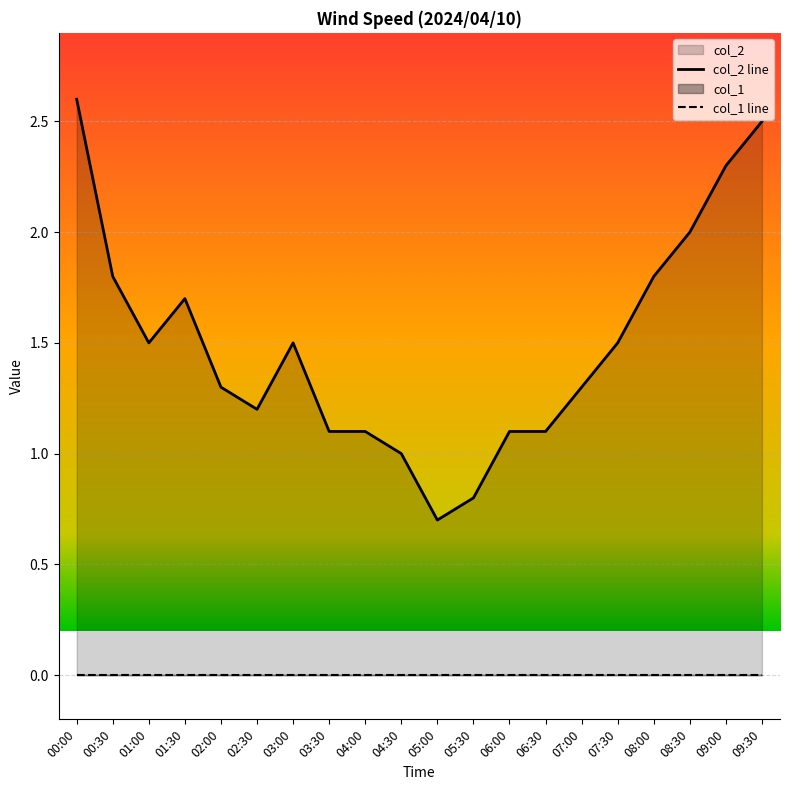

Reading left to right, what are all the values shown in this chart?

00:00=2.6	00:30=1.8	01:00=1.5	01:30=1.7	02:00=1.3	02:30=1.2	03:00=1.5	03:30=1.1	04:00=1.1	04:30=1.0	05:00=0.7	05:30=0.8	06:00=1.1	06:30=1.1	07:00=1.3	07:30=1.5	08:00=1.8	08:30=2.0	09:00=2.3	09:30=2.5